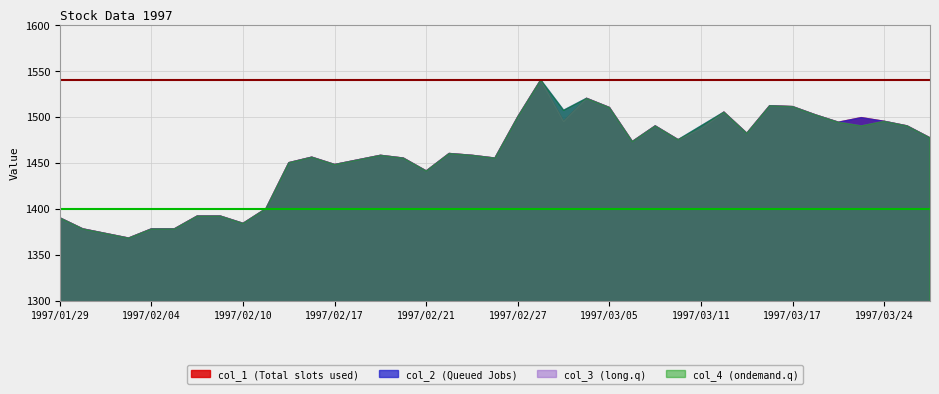

What is the total value across all series at 1997/02/06?

5568